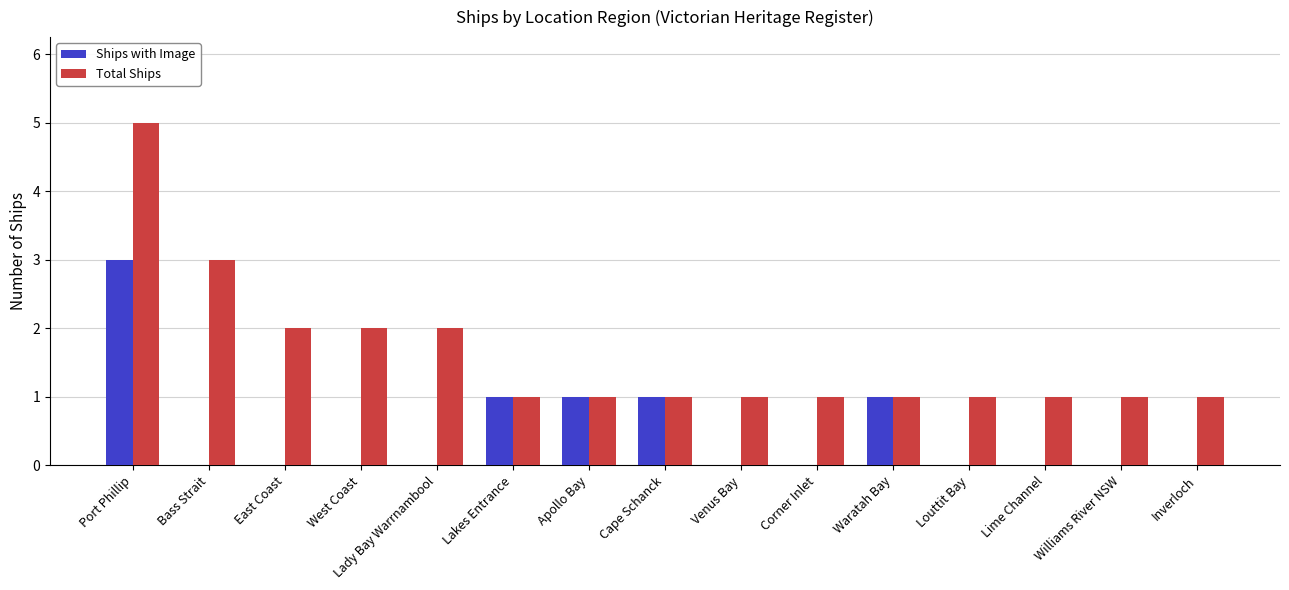

Count the number of data series in this chart.

2